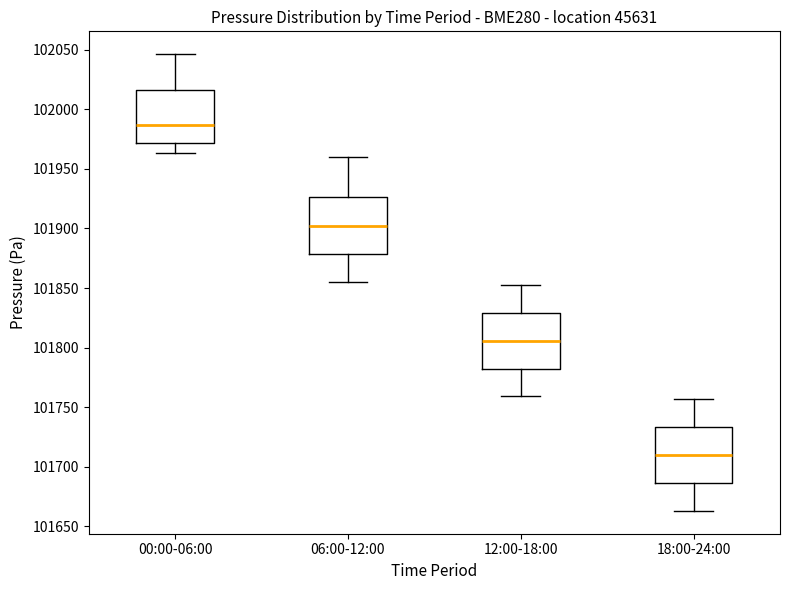

Where does the lower whisker of the box for 06:00-12:00 end on the y-axis? The values are not printed on the chart, so give them approximately, as read against the axis.

101855